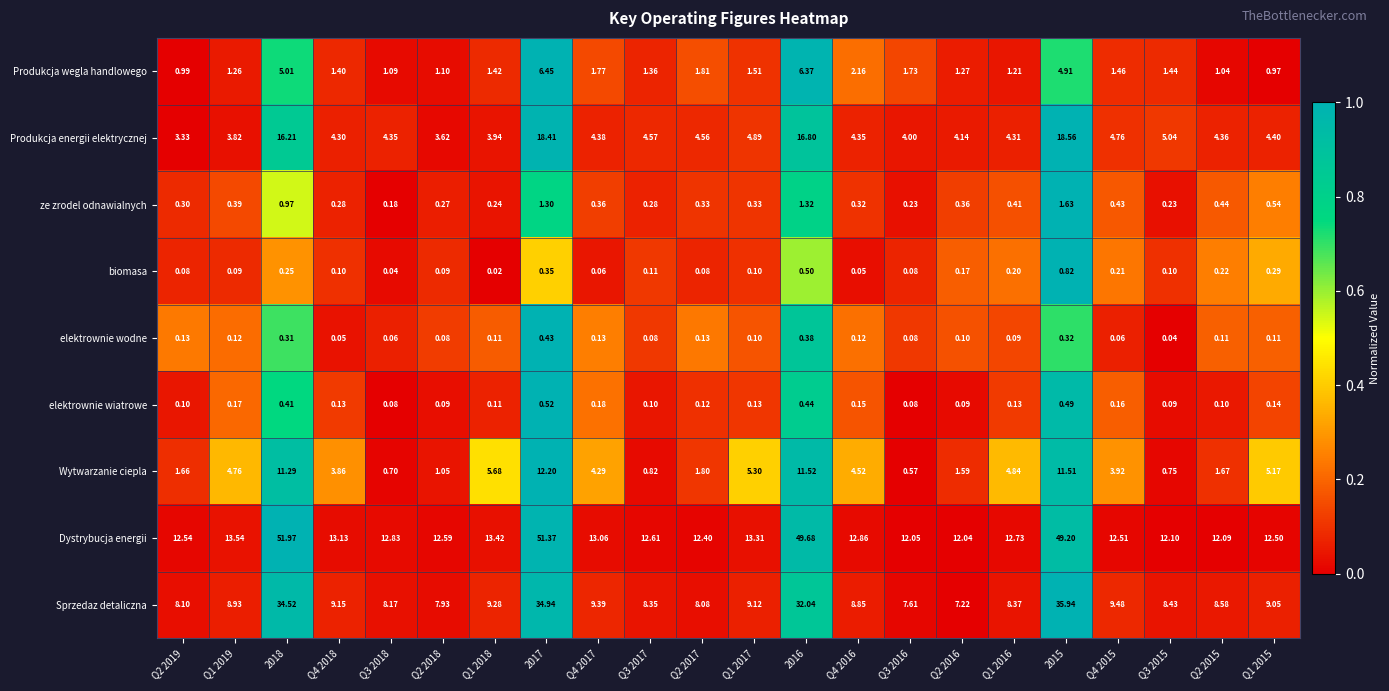

Rank the series at 2016 from highest to lowest value.

Dystrybucja energii, Sprzedaz detaliczna, Produkcja energii elektrycznej, Wytwarzanie ciepla, Produkcja wegla handlowego, ze zrodel odnawialnych, biomasa, elektrownie wiatrowe, elektrownie wodne